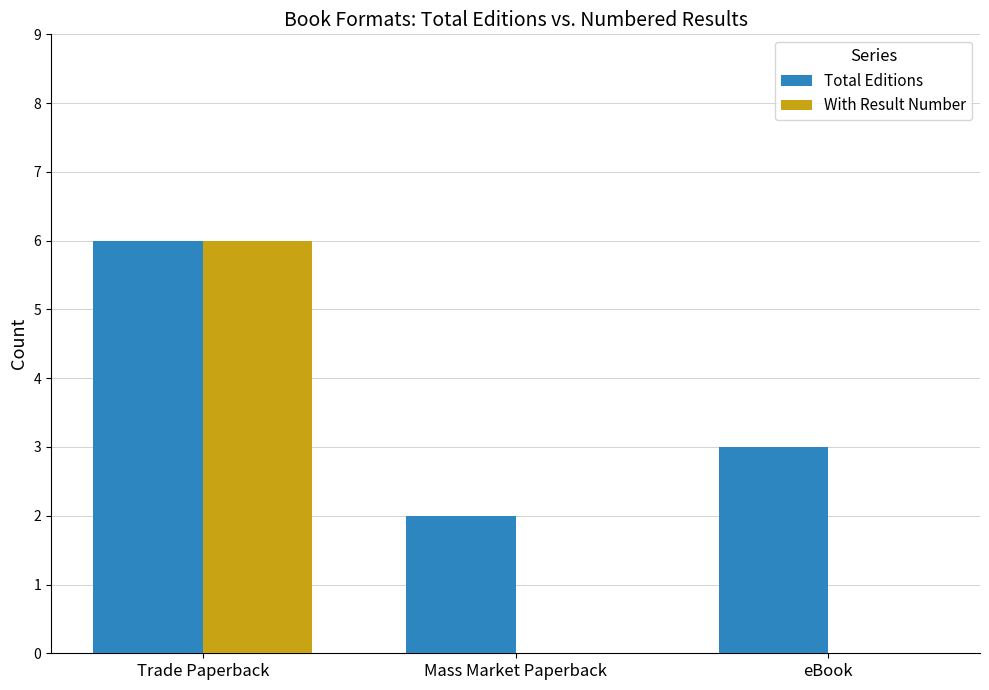

Reading right to left, list all the values displayed in this chart.

Total Editions: eBook=3	Mass Market Paperback=2	Trade Paperback=6
With Result Number: eBook=0	Mass Market Paperback=0	Trade Paperback=6